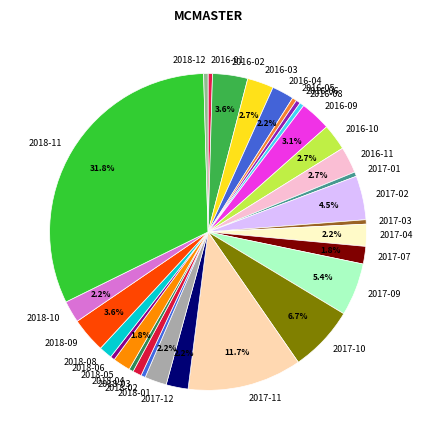

Which category has the biggest portion of the pie?

2018-11